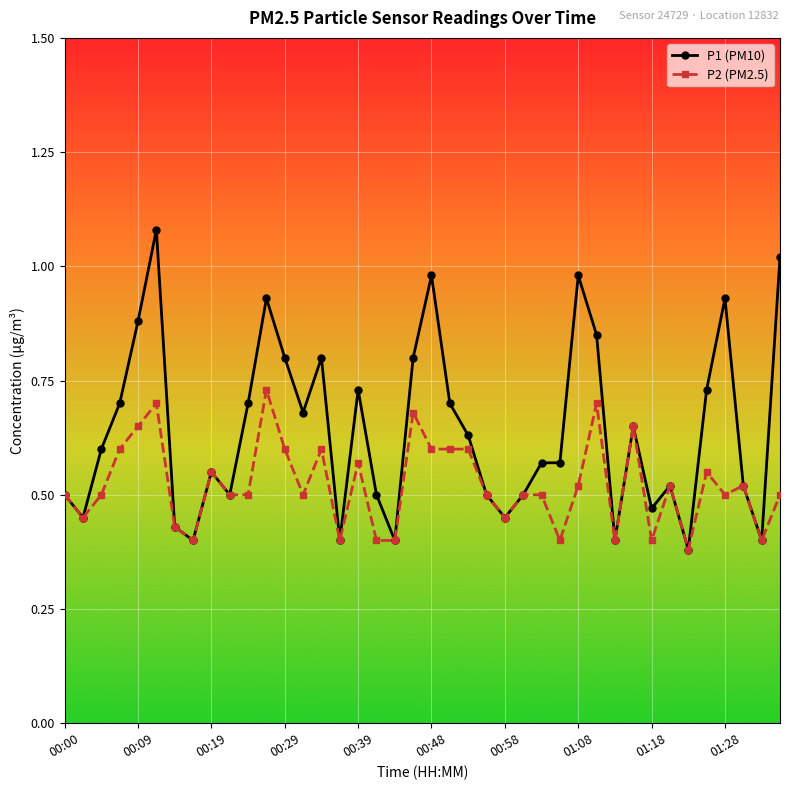

At how many categories does at least one series exceed 0?

40